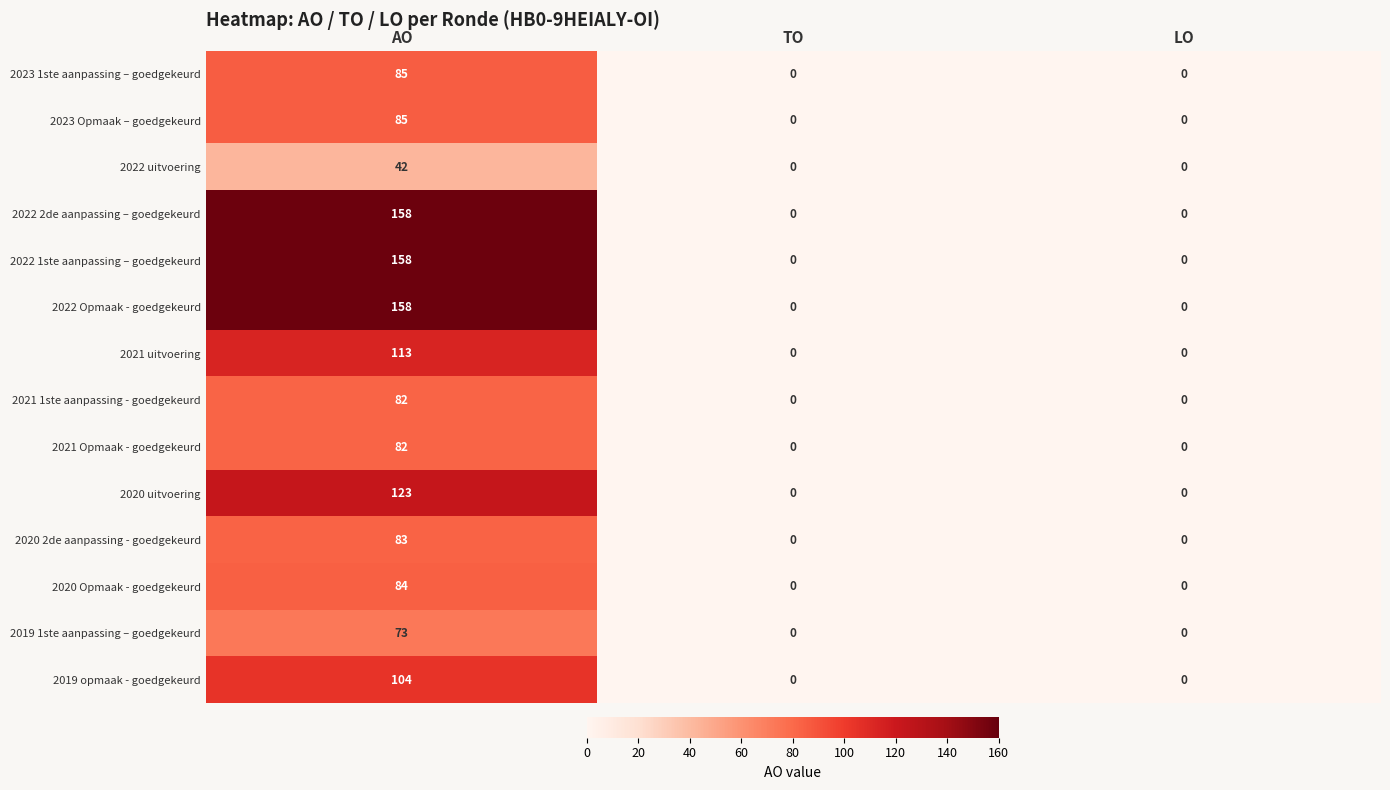

What is the sum of all 2023 1ste aanpassing – goedgekeurd values?

85